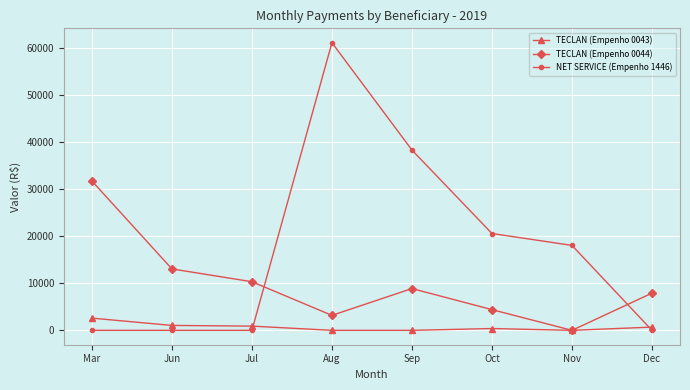

What is the difference between the maximum and second lowest values in the TECLAN (Empenho 0044) series?

28543.5